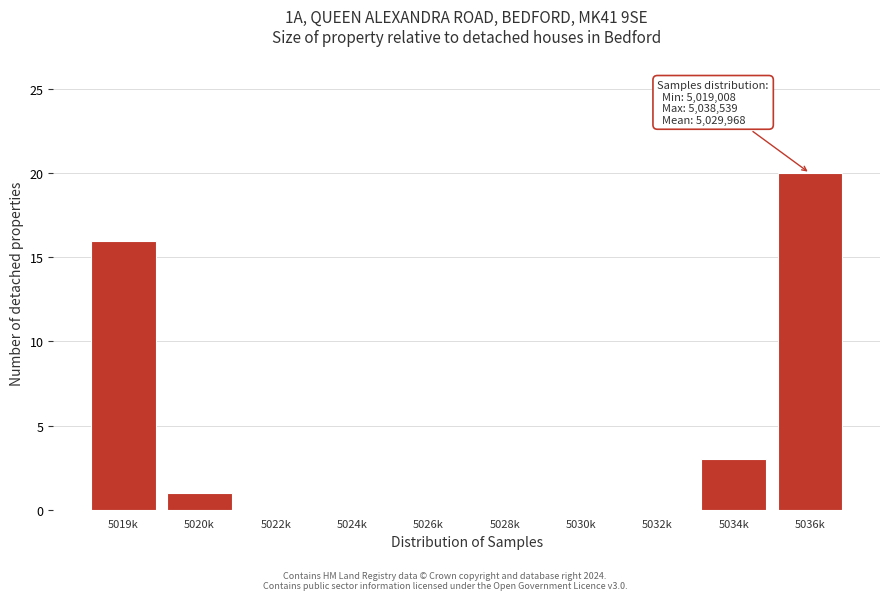

Reading left to right, list all the values displayed in this chart.

5019k=16	5020k=1	5022k=0	5024k=0	5026k=0	5028k=0	5030k=0	5032k=0	5034k=3	5036k=20